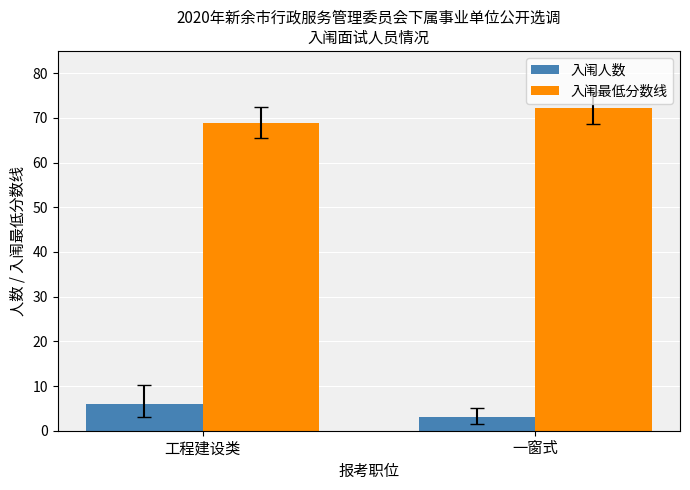

How many bars are there in each group?

2